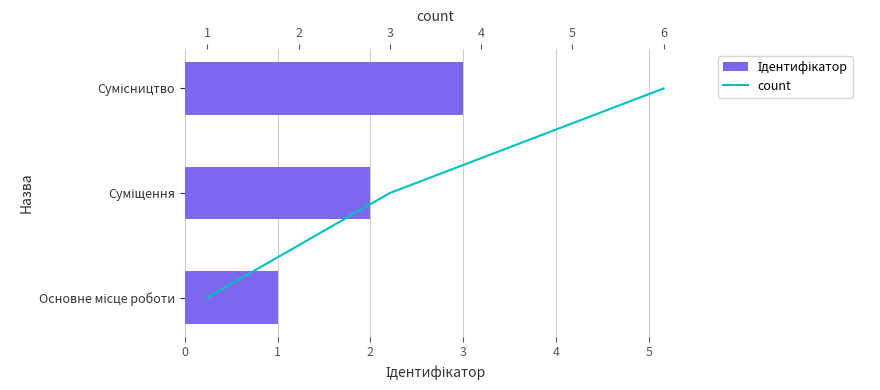

At −1, list the series in order from largest to smallest.

Ідентифікатор, count